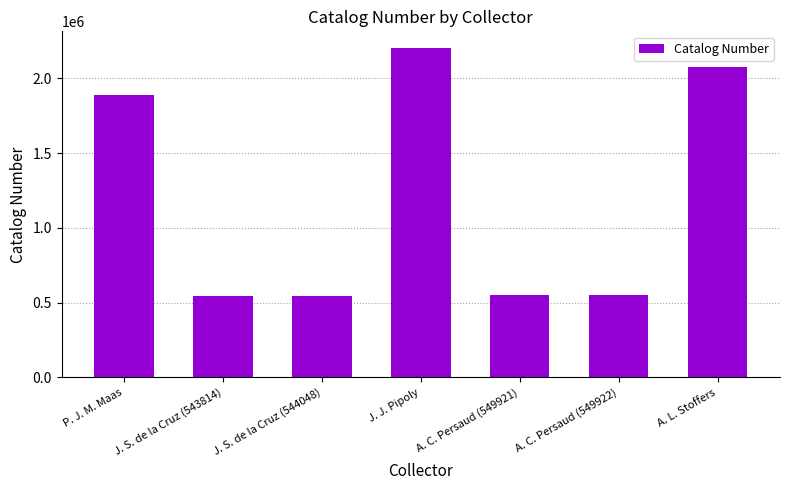

What is the label of the 7th bar from the right?

P. J. M. Maas